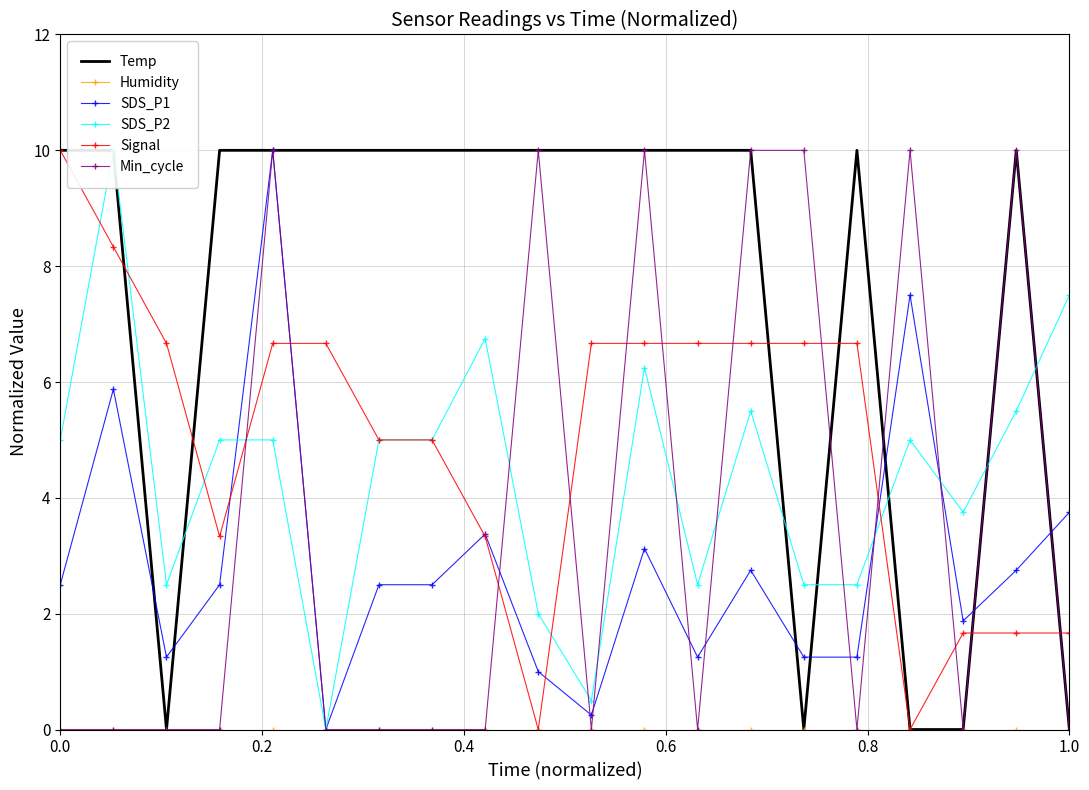

What are all the series names shown in the legend?

Temp, Humidity, SDS_P1, SDS_P2, Signal, Min_cycle